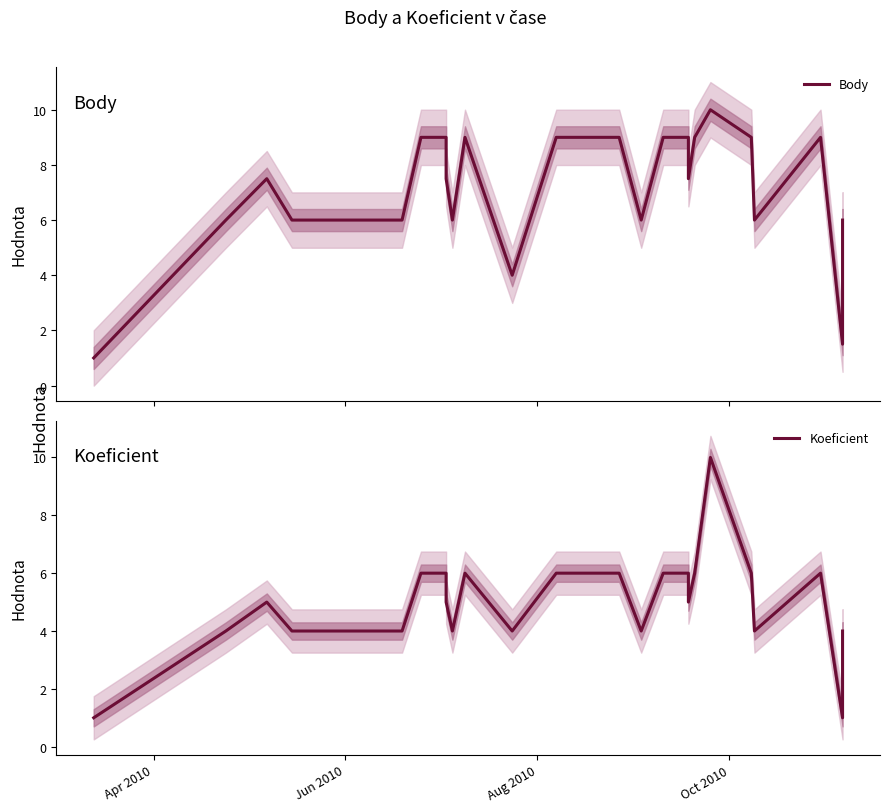

Reading left to right, transcribe all the data shown in this chart.

Body: 1.0	6.0	7.5	6.0	6.0	6.0	6.0	9.0	9.0	7.5	6.0	9.0	4.0	9.0	9.0	9.0	6.0	9.0	9.0	9.0	9.0	7.5	9.0	10.0	9.0	6.0	9.0	1.5	6.0
Koeficient: 1.0	4.0	5.0	4.0	4.0	4.0	4.0	6.0	6.0	5.0	4.0	6.0	4.0	6.0	6.0	6.0	4.0	6.0	6.0	6.0	6.0	5.0	6.0	10.0	6.0	4.0	6.0	1.0	4.0